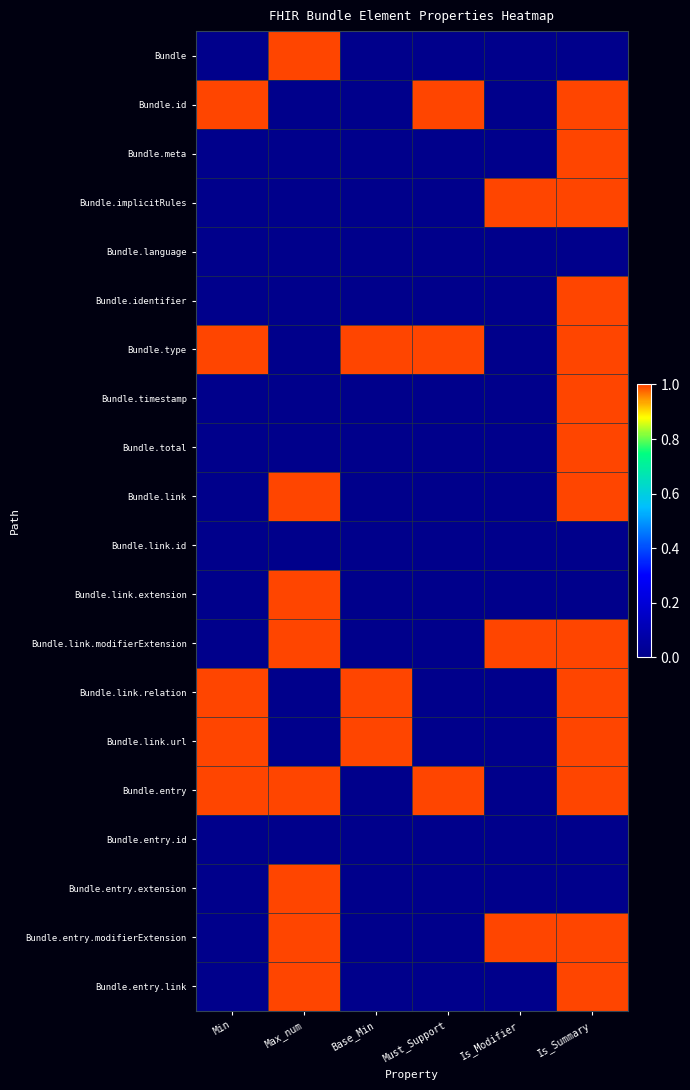

Which label corresponds to the smallest value in the chart?

Min